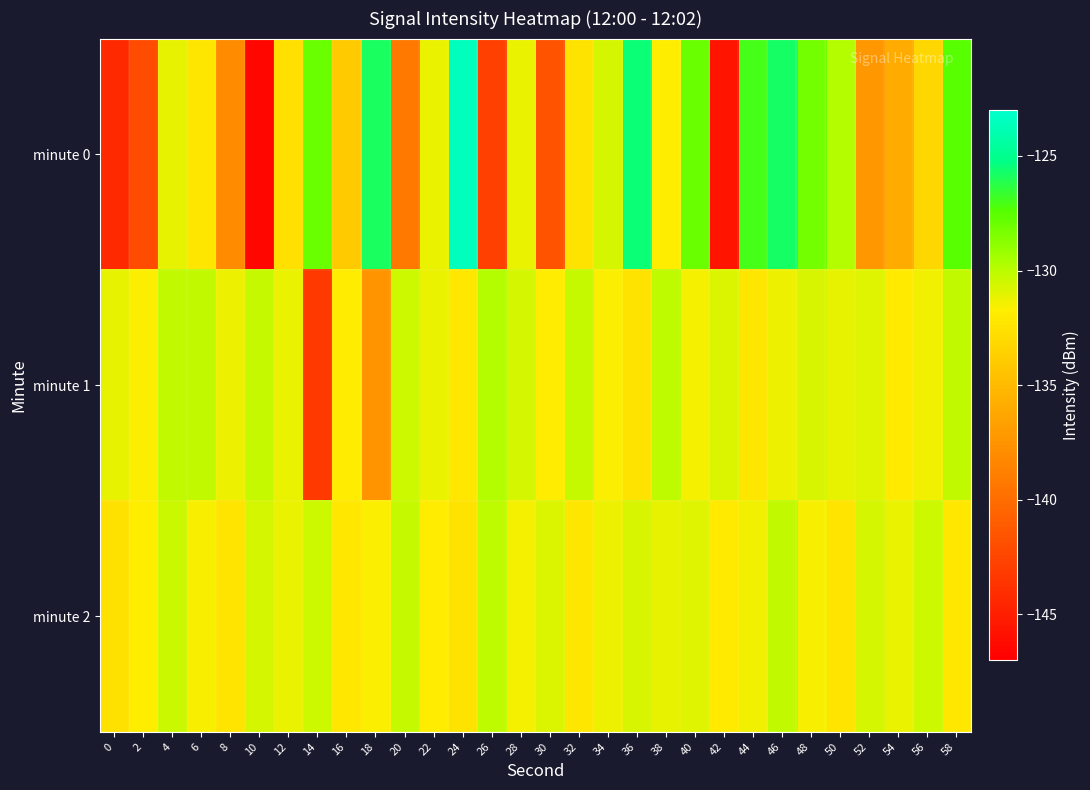

What is the difference between the highest and lowest values at 56?

2.7